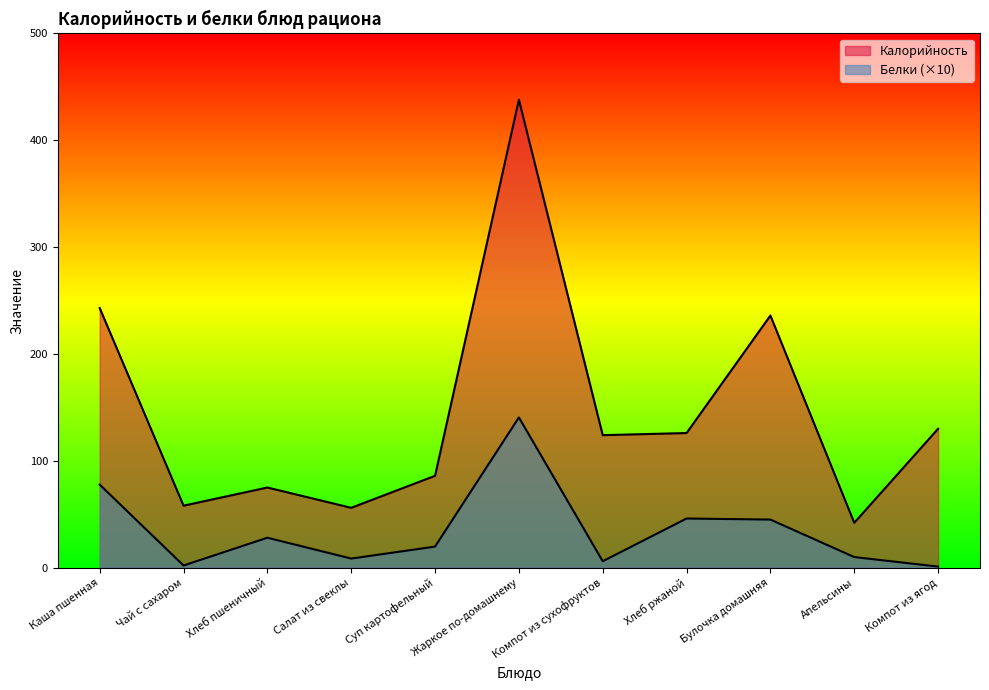

How many series are shown in this chart?

2